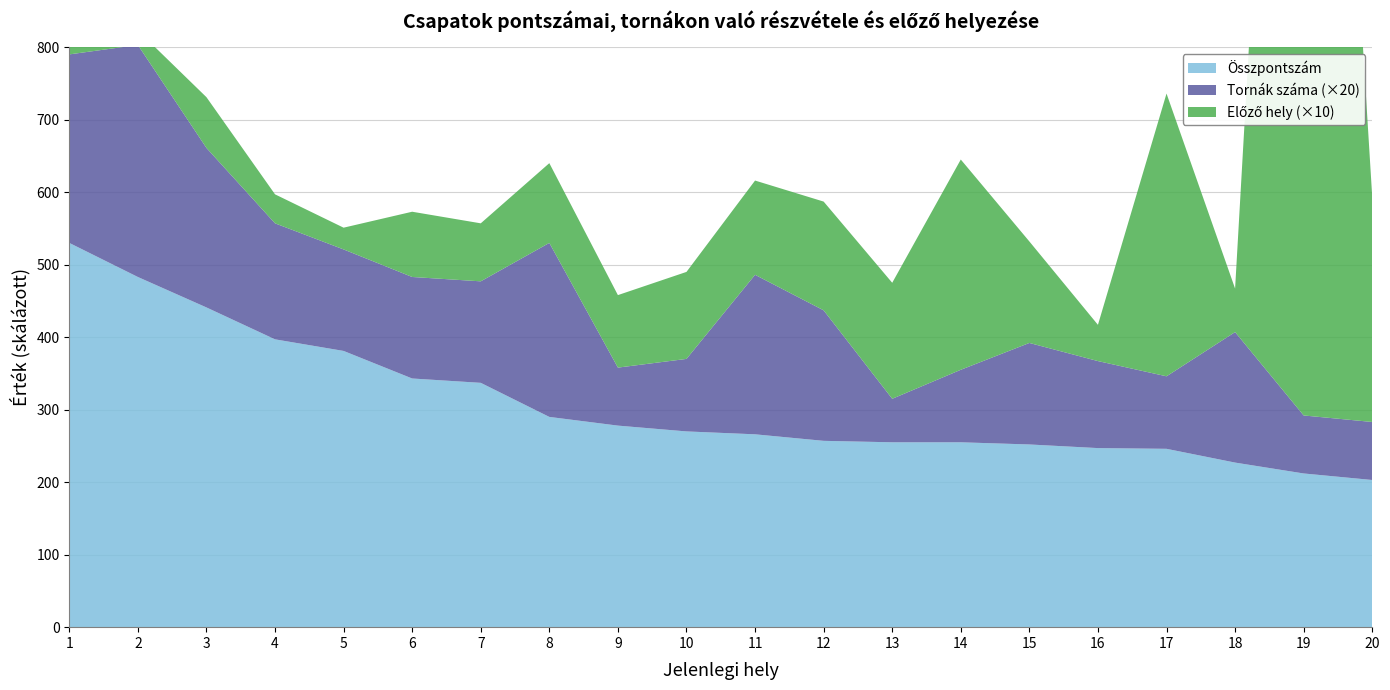

Reading left to right, transcribe all the data shown in this chart.

Összpontszám: 1=530	2=483	3=441	4=397	5=381	6=343	7=337	8=290	9=278	10=270	11=266	12=257	13=255	14=255	15=252	16=247	17=246	18=227	19=212	20=203
Tornák száma: 1=13	2=16	3=11	4=8	5=7	6=7	7=7	8=12	9=4	10=5	11=11	12=9	13=3	14=5	15=7	16=6	17=5	18=9	19=4	20=4
Előző hely: 1=1	2=2	3=7	4=4	5=3	6=9	7=8	8=11	9=10	10=12	11=13	12=15	13=16	14=29	15=14	16=5	17=39	18=6	19=183	20=31